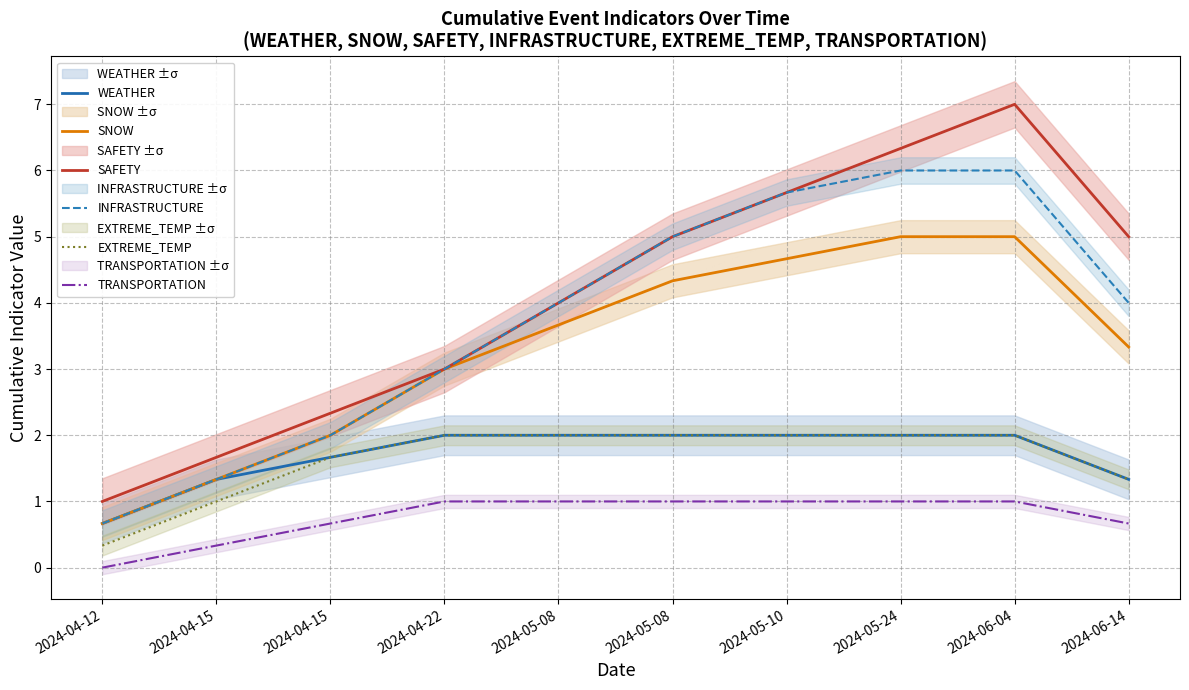

Reading left to right, extract all data points from this chart.

WEATHER: 2024-04-12=0.7	2024-04-15=1.3	2024-04-15=1.7	2024-04-22=2.0	2024-05-08=2.0	2024-05-08=2.0	2024-05-10=2.0	2024-05-24=2.0	2024-06-04=2.0	2024-06-14=1.3
SNOW: 2024-04-12=0.7	2024-04-15=1.3	2024-04-15=2.0	2024-04-22=3.0	2024-05-08=3.7	2024-05-08=4.3	2024-05-10=4.7	2024-05-24=5.0	2024-06-04=5.0	2024-06-14=3.3
SAFETY: 2024-04-12=1.0	2024-04-15=1.7	2024-04-15=2.3	2024-04-22=3.0	2024-05-08=4.0	2024-05-08=5.0	2024-05-10=5.7	2024-05-24=6.3	2024-06-04=7.0	2024-06-14=5.0
INFRASTRUCTURE: 2024-04-12=0.7	2024-04-15=1.3	2024-04-15=2.0	2024-04-22=3.0	2024-05-08=4.0	2024-05-08=5.0	2024-05-10=5.7	2024-05-24=6.0	2024-06-04=6.0	2024-06-14=4.0
EXTREME_TEMP: 2024-04-12=0.3	2024-04-15=1.0	2024-04-15=1.7	2024-04-22=2.0	2024-05-08=2.0	2024-05-08=2.0	2024-05-10=2.0	2024-05-24=2.0	2024-06-04=2.0	2024-06-14=1.3
TRANSPORTATION: 2024-04-12=0.0	2024-04-15=0.3	2024-04-15=0.7	2024-04-22=1.0	2024-05-08=1.0	2024-05-08=1.0	2024-05-10=1.0	2024-05-24=1.0	2024-06-04=1.0	2024-06-14=0.7